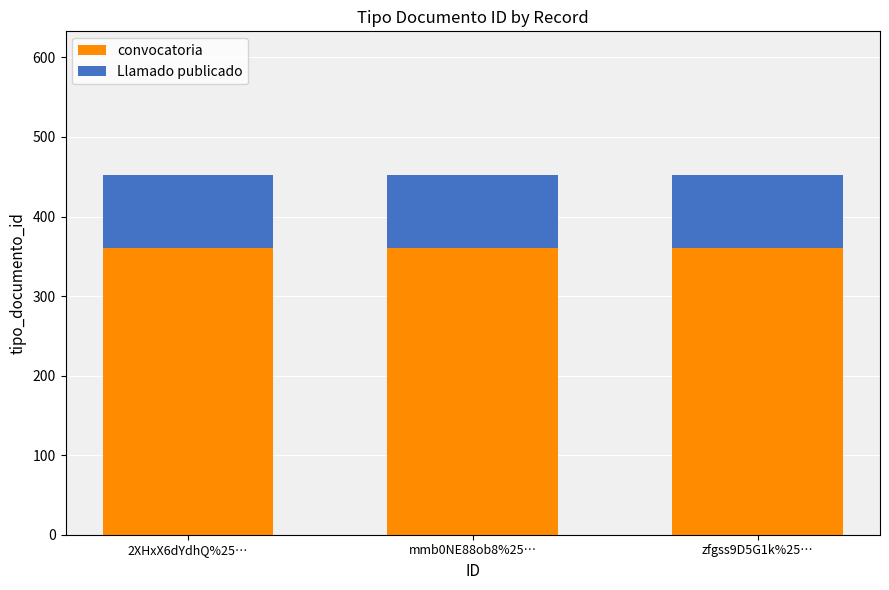

What is the total value across all series at 2XHxX6dYdhQ%25…?

452